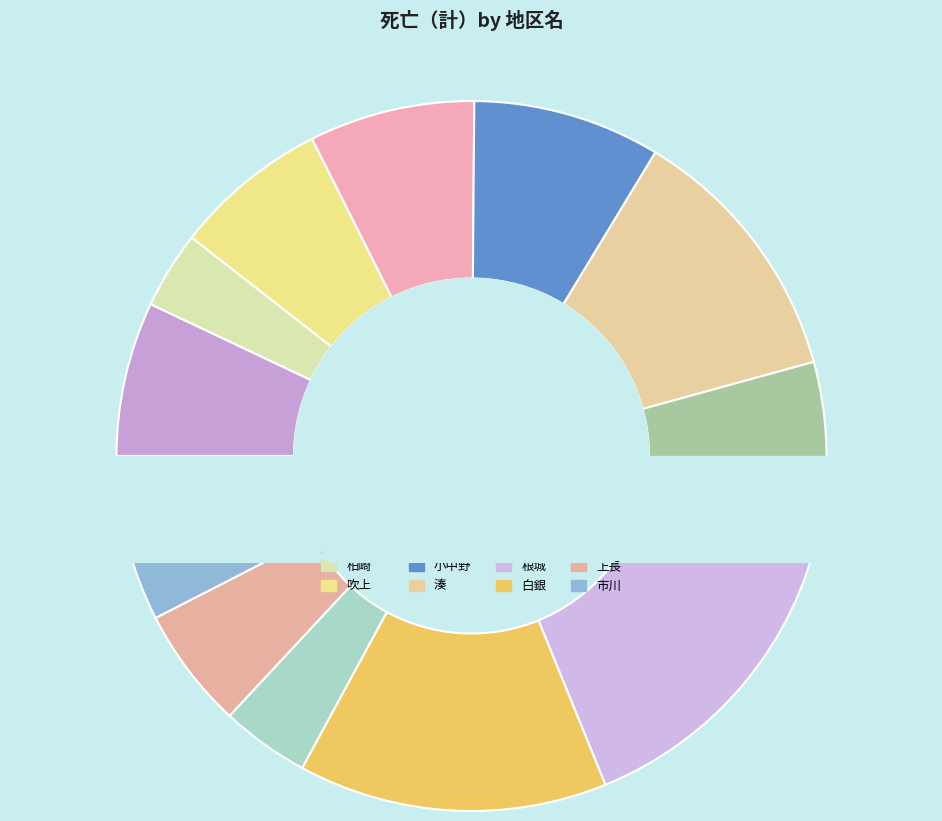

What portion of the pie excludes 是川?

96.0%